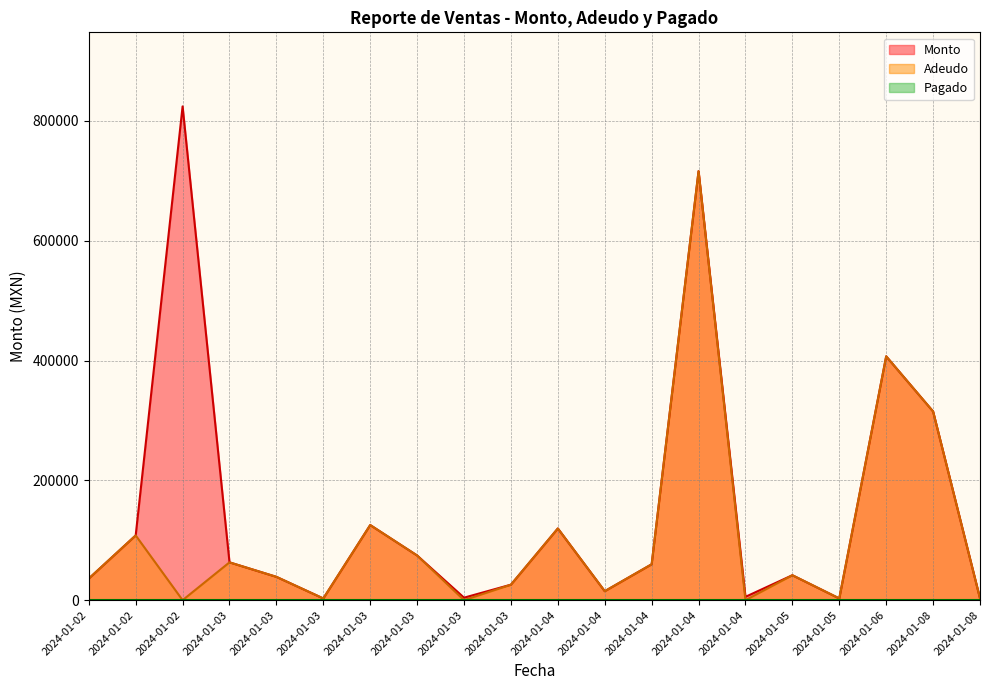

True or false: Adeudo has more than 0 points higher than both neighbors.

True